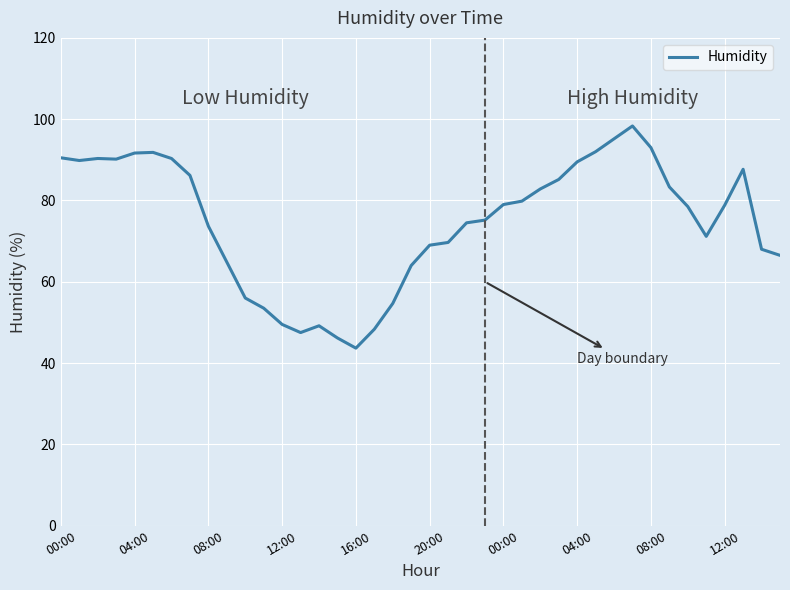

What is the smallest value displayed?

43.7